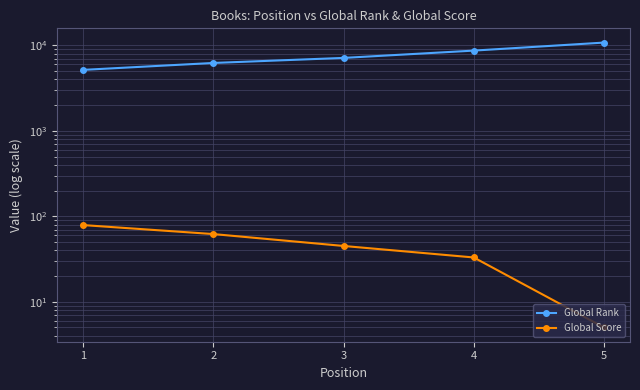

Does the chart have visible grid lines?

Yes